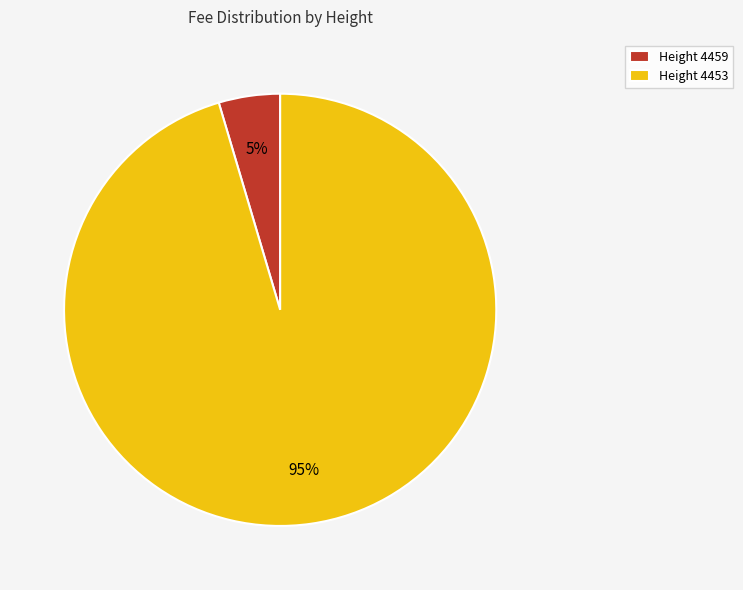

What is the largest slice in the pie chart?

Height 4453